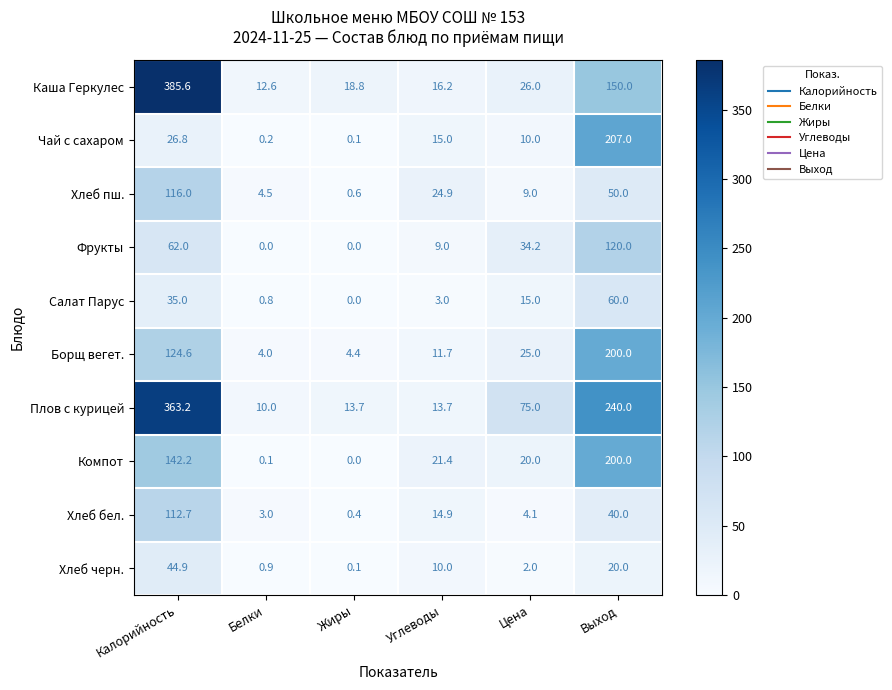

Which series has the widest spread of values?

Каша Геркулес